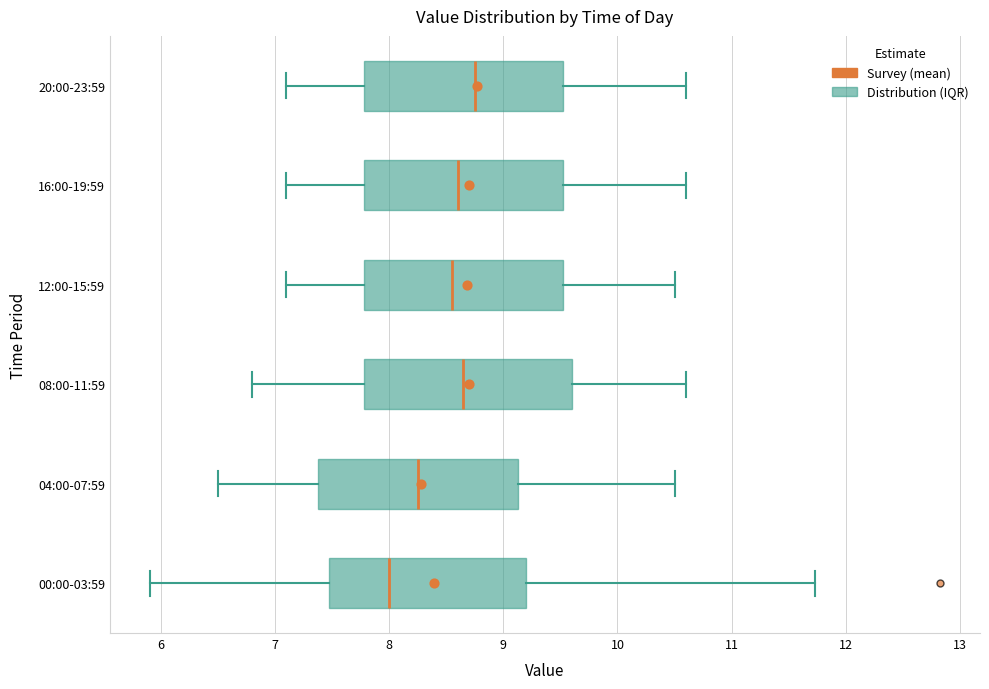

Where is the left edge of the box for 08:00-11:59 on the x-axis? The values are not printed on the chart, so give them approximately, as read against the axis.

7.8